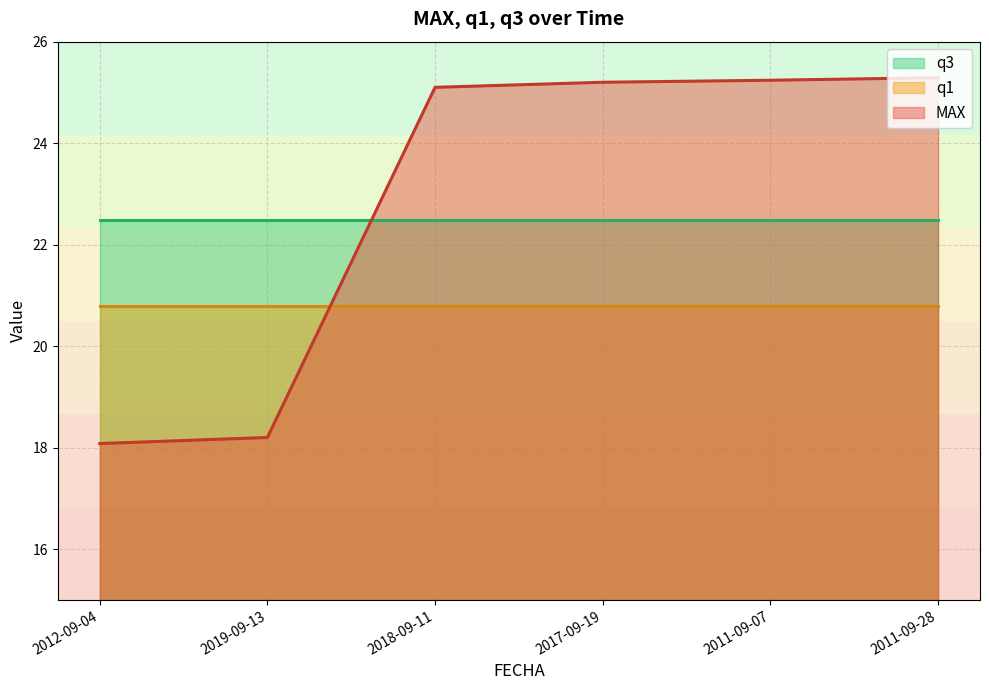

What position from the left is 2017-09-19?

4